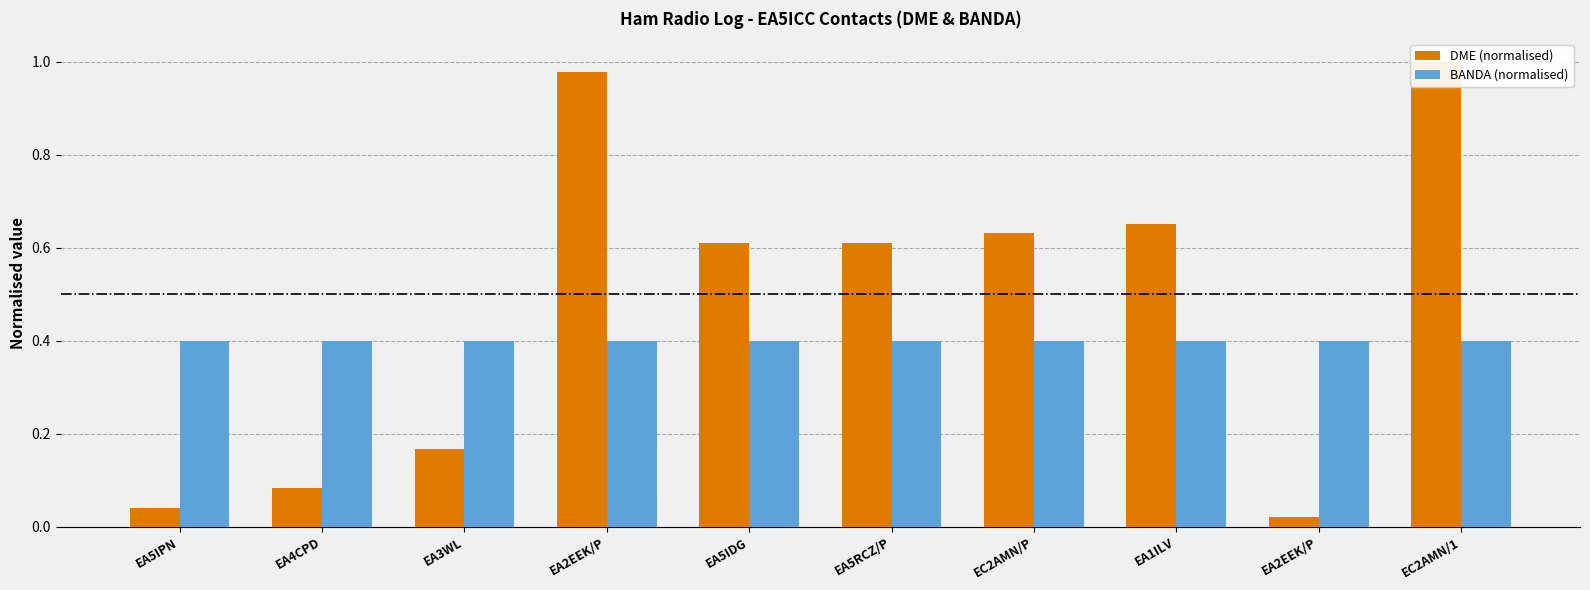

What is the difference between the maximum and minimum values in the DME (normalised) series?

1.0